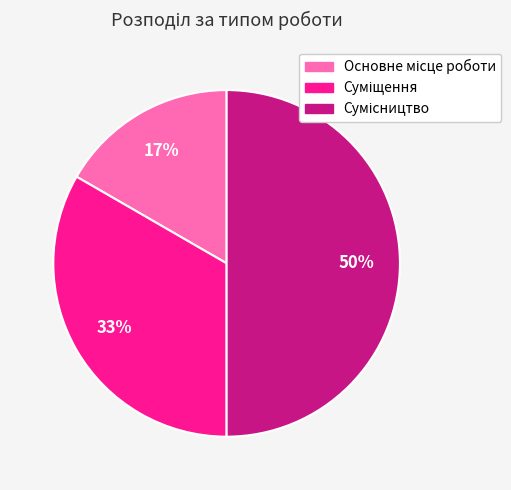

To the nearest percent, what is the difference between the largest and smallest slice percentages?

33%